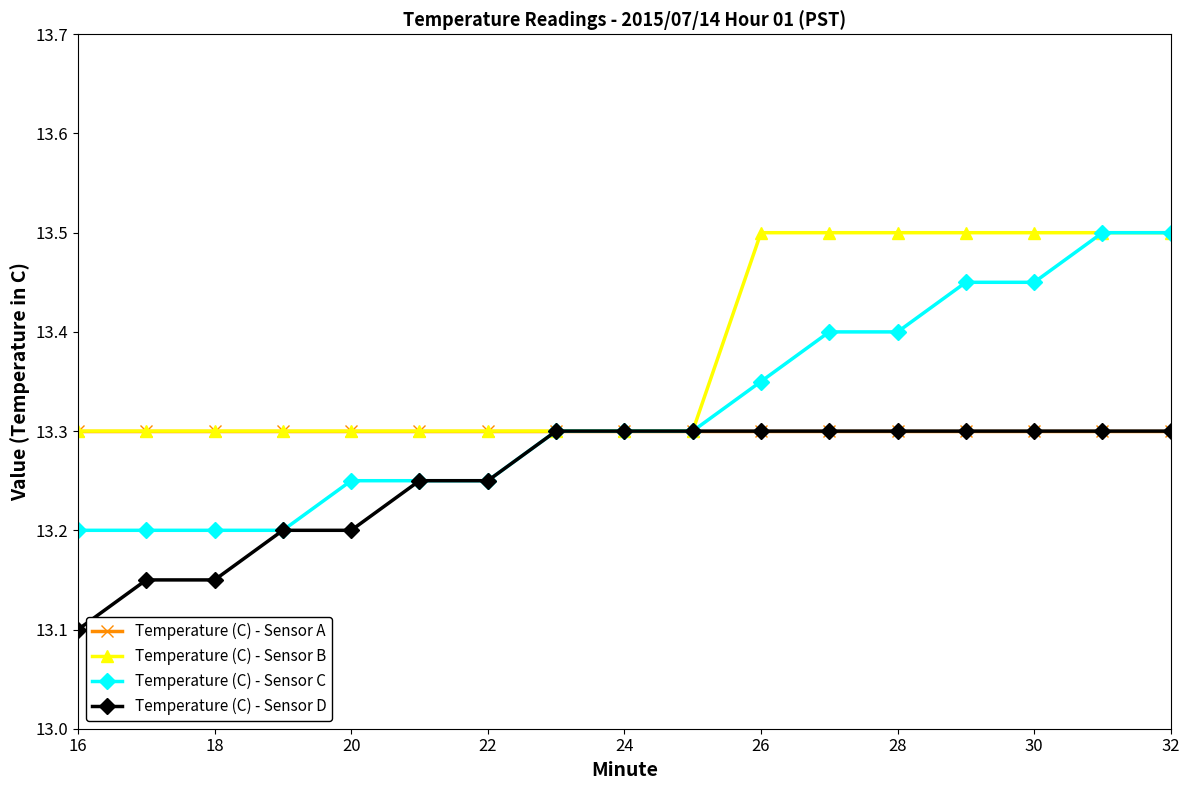

Rank the series by their average value, from highest to lowest.

Temperature (C) - Sensor B, Temperature (C) - Sensor C, Temperature (C) - Sensor A, Temperature (C) - Sensor D